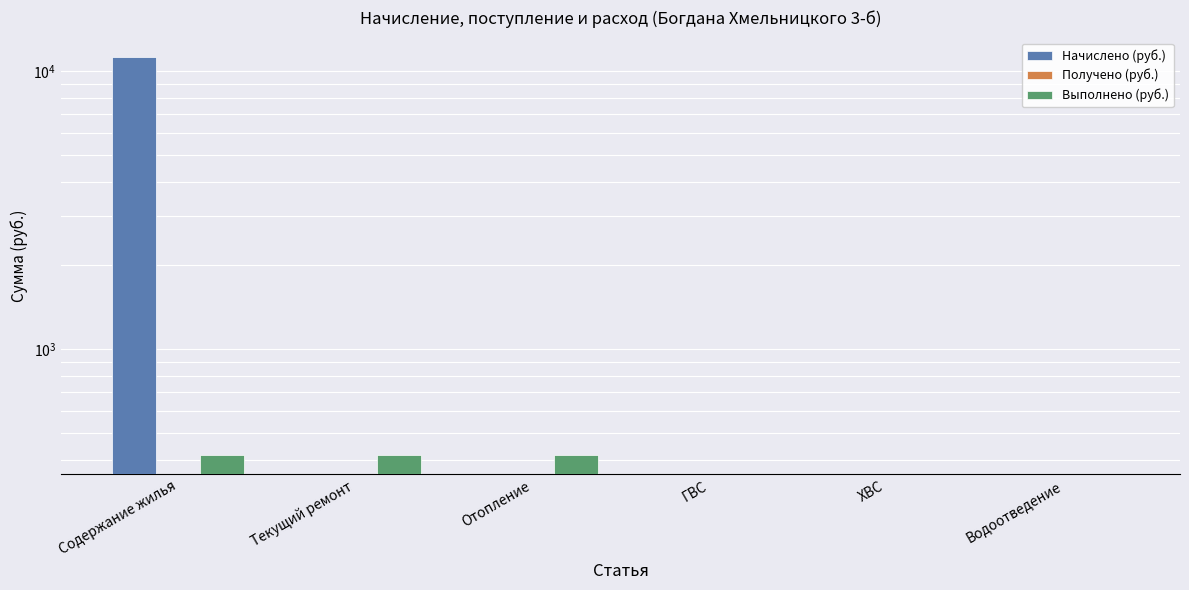

How many distinct data groups are displayed?

3